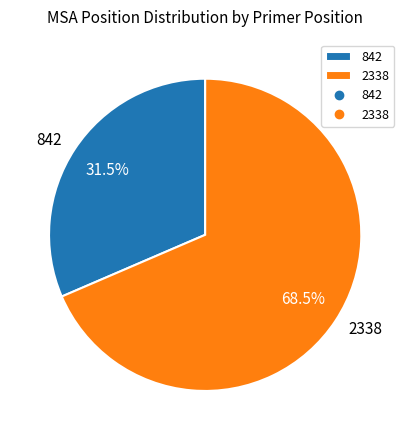

Which category has the smallest portion of the pie?

842